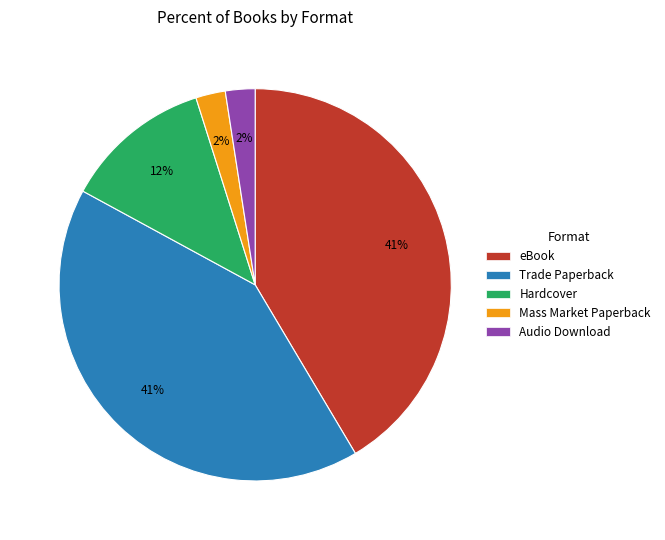

True or false: eBook accounts for 41% of the total.

True